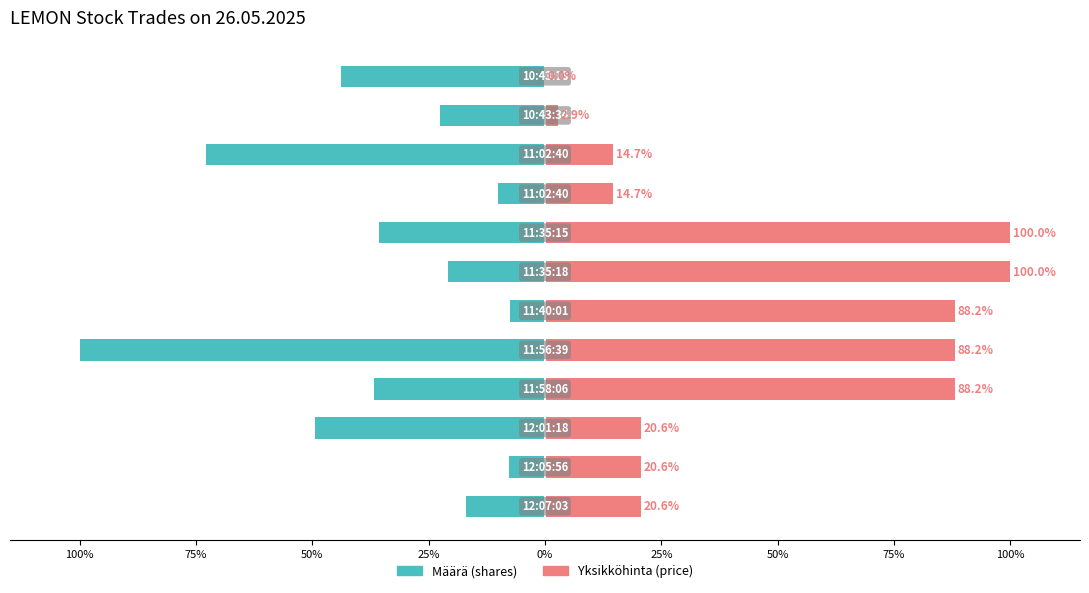

How many bars are there in total?

24